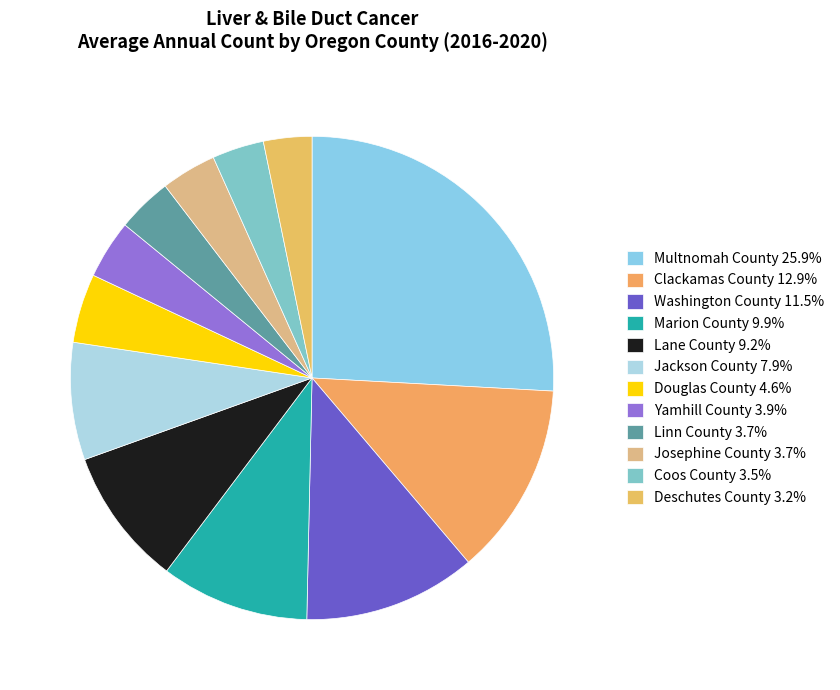

To the nearest percent, what is the difference between the Marion County and Yamhill County slice percentages?

6%